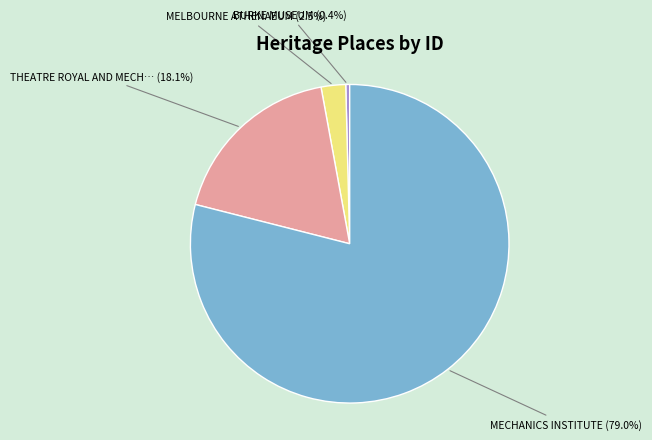

Is there any slice that represents more than half of the pie?

Yes